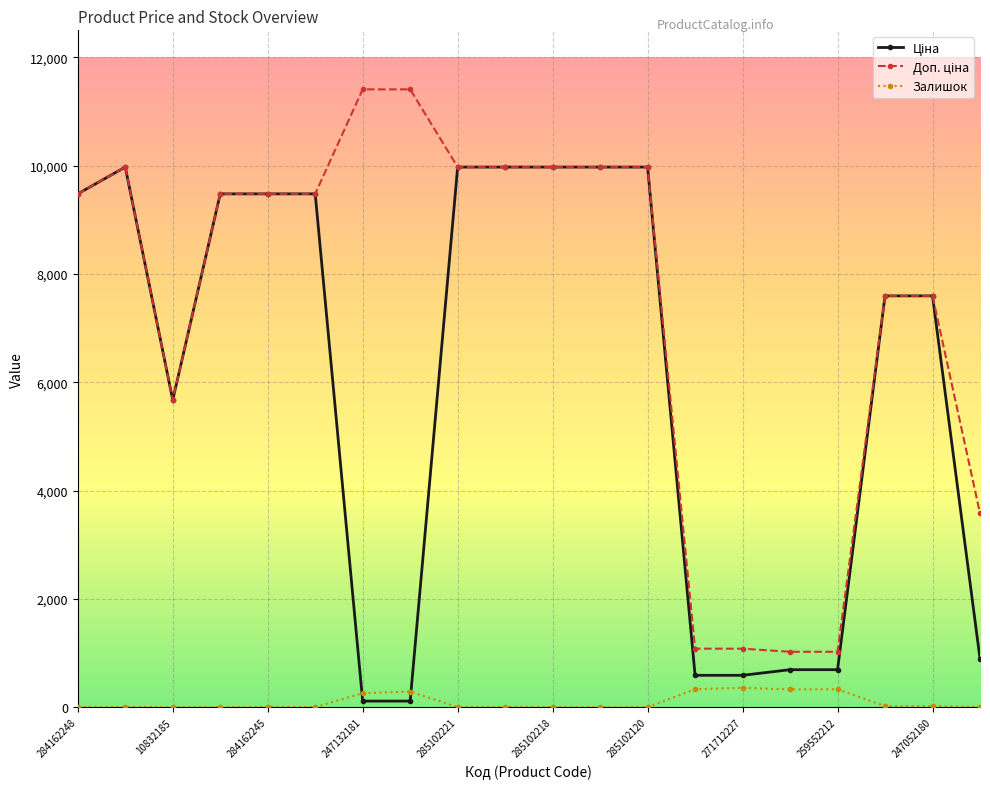

How many data points does each series have?

20